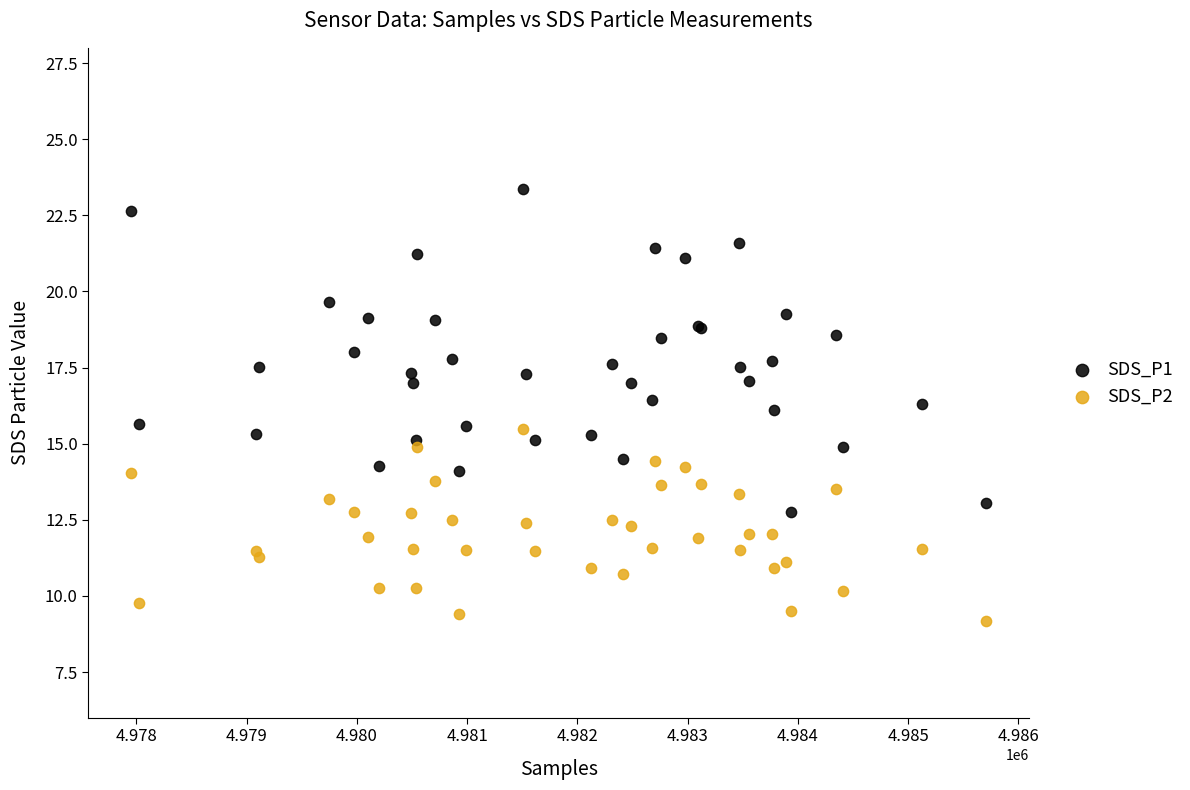

Which series contains the highest Y value?

SDS_P1